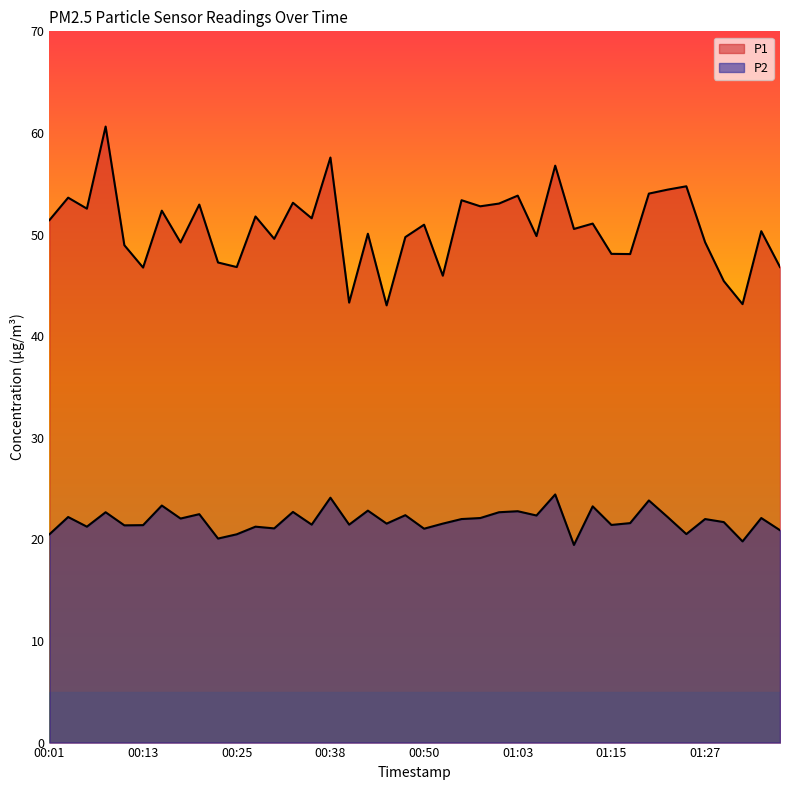

Which series changed the most between 00:11 and 01:18?

P1